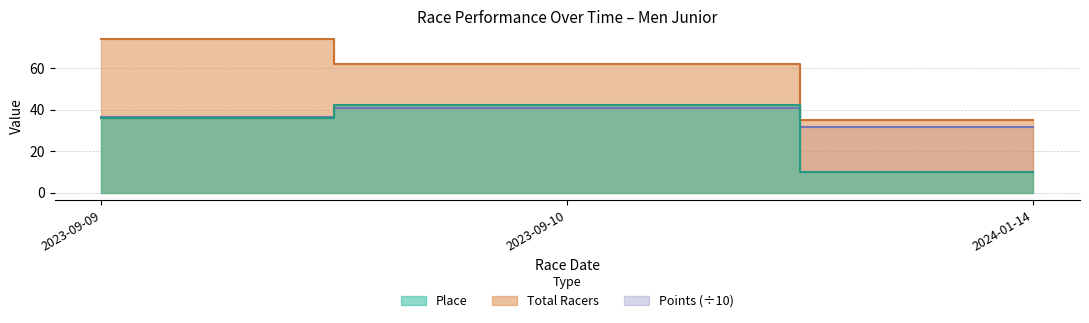

At which category does the chart reach its minimum across all series?

2024-01-14